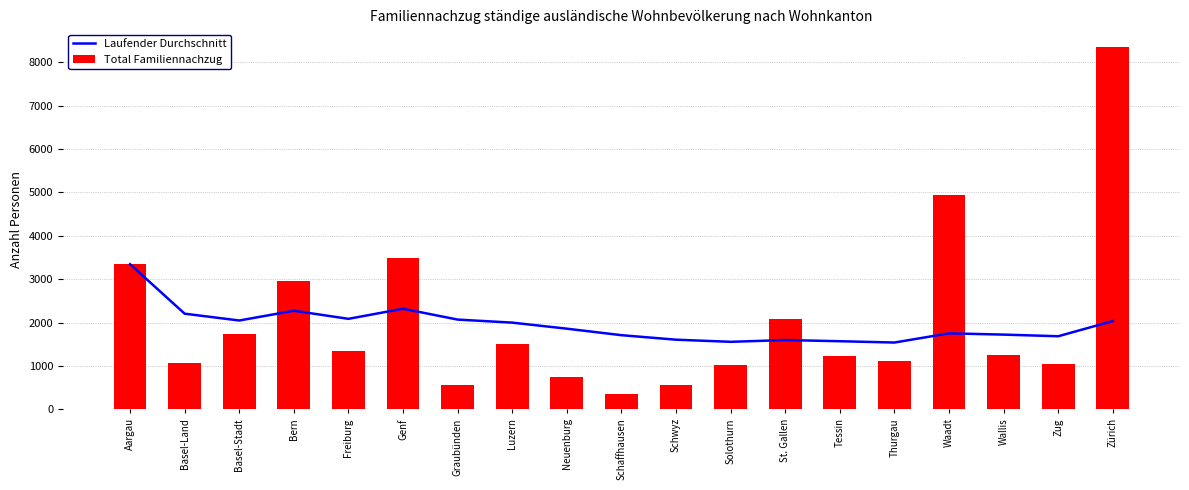

Rank the series at Luzern from highest to lowest value.

Laufender Durchschnitt, Total Familiennachzug